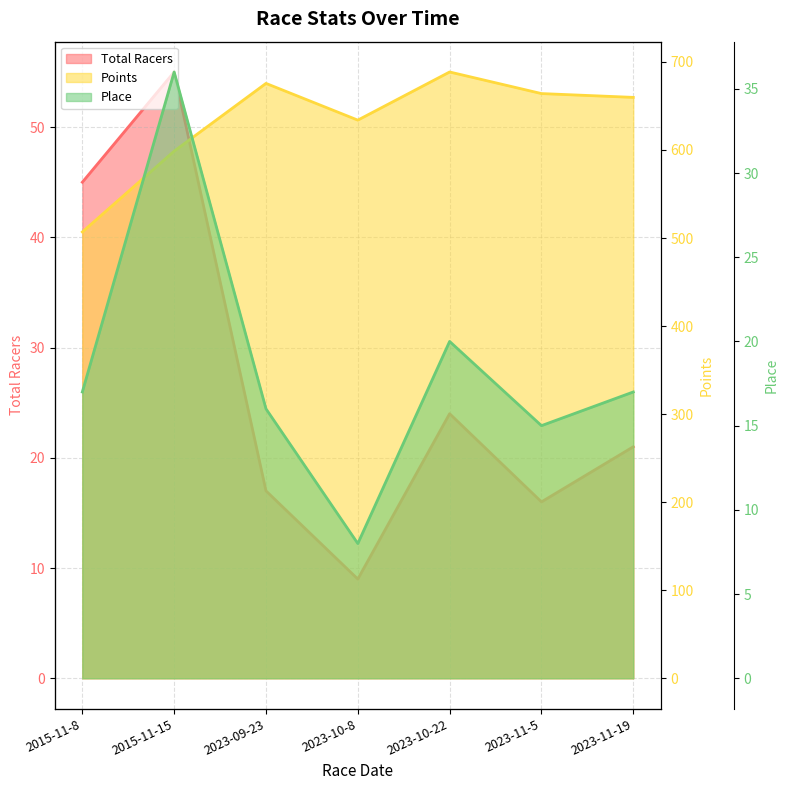

True or false: Points has more than 1 interior local peaks.

True